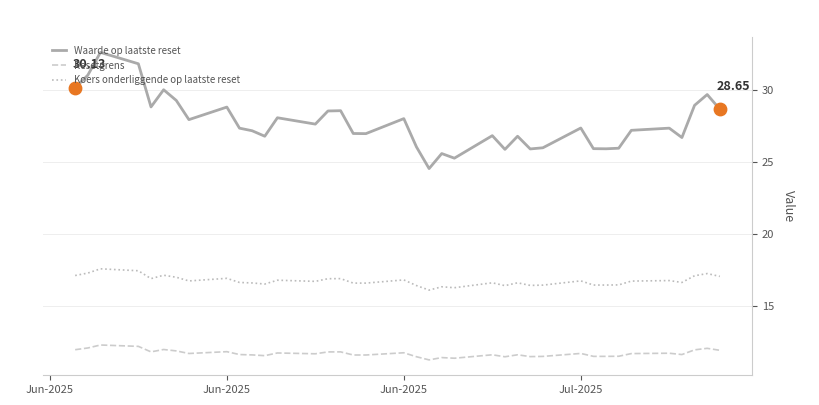

Which series has the widest spread of values?

Waarde op laatste reset